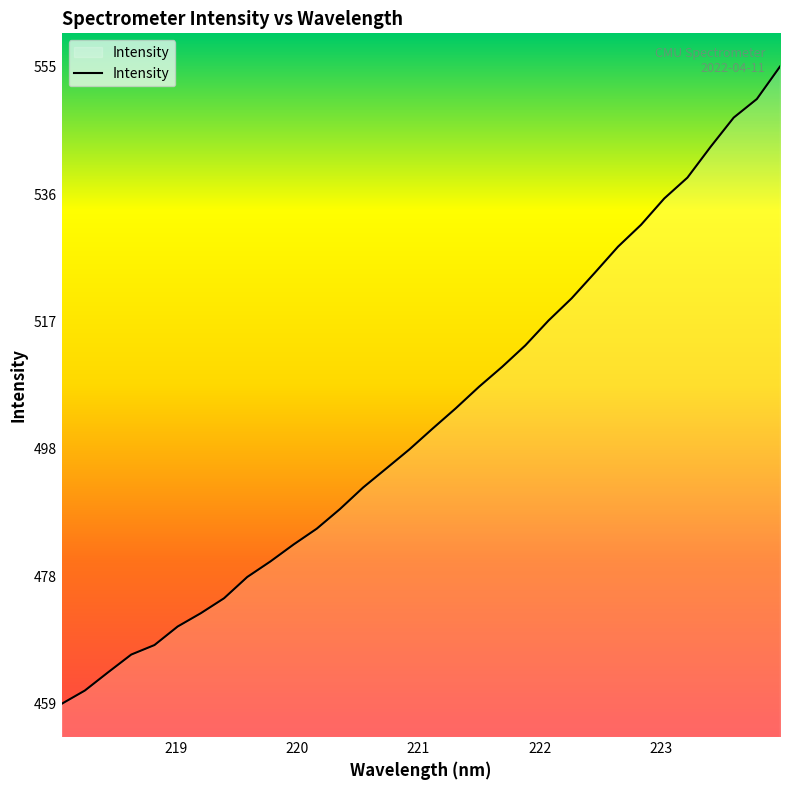

What is the smallest value displayed?

459.2